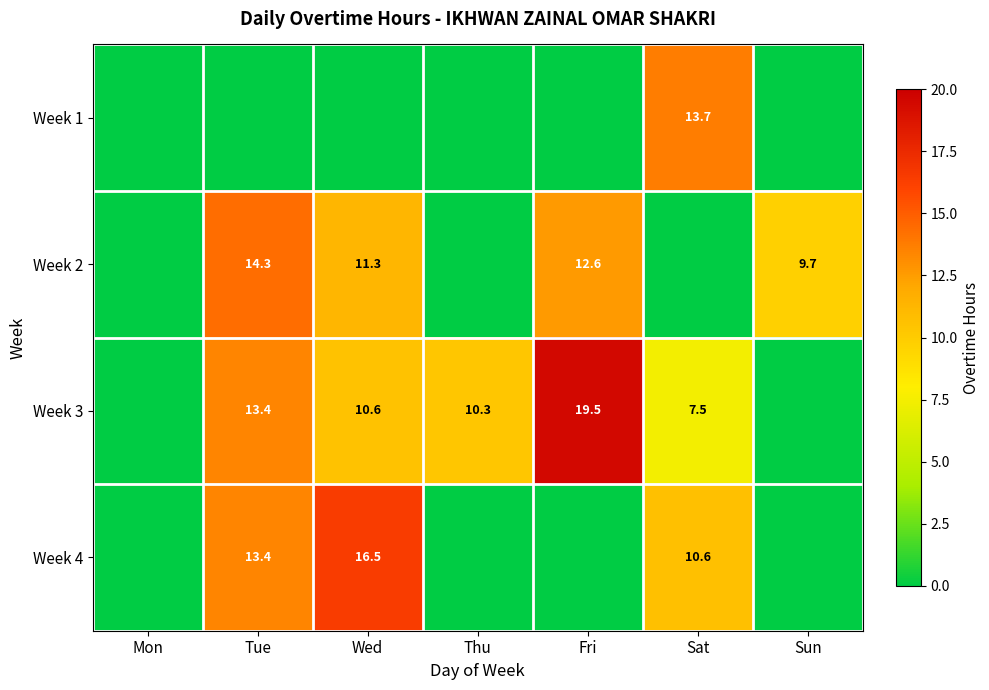

Count the number of categories in the chart.

7